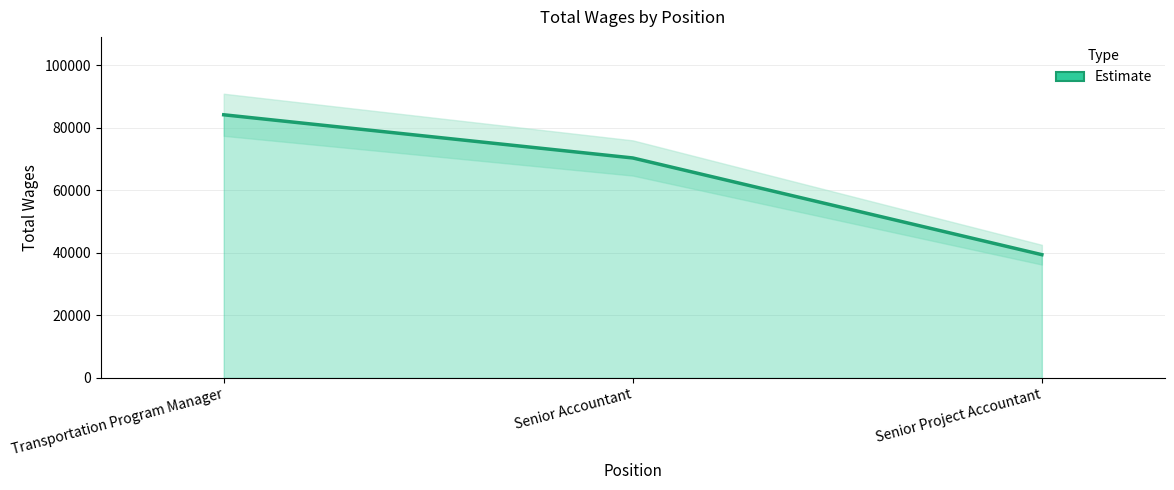

Between Senior Project Accountant and Senior Accountant, which is larger?

Senior Accountant